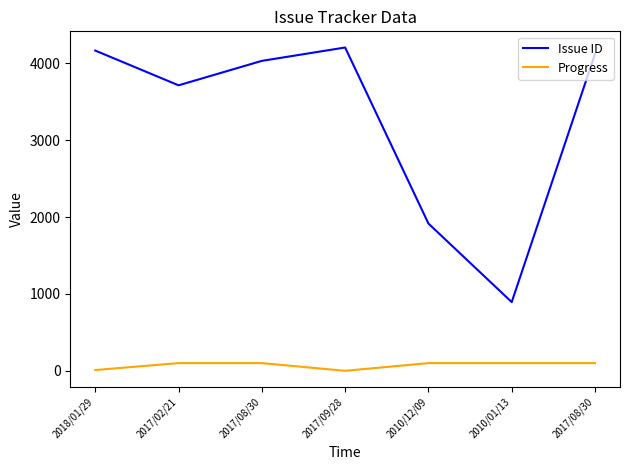

Does the chart display data point markers on the line(s)?

No